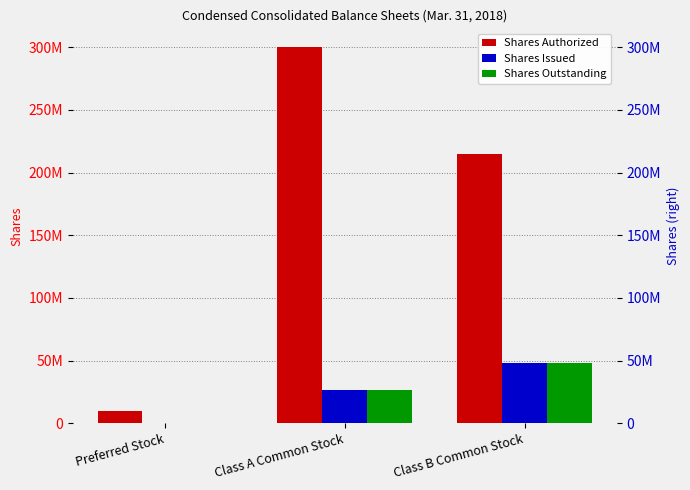

Does the chart contain stacked bars?

No